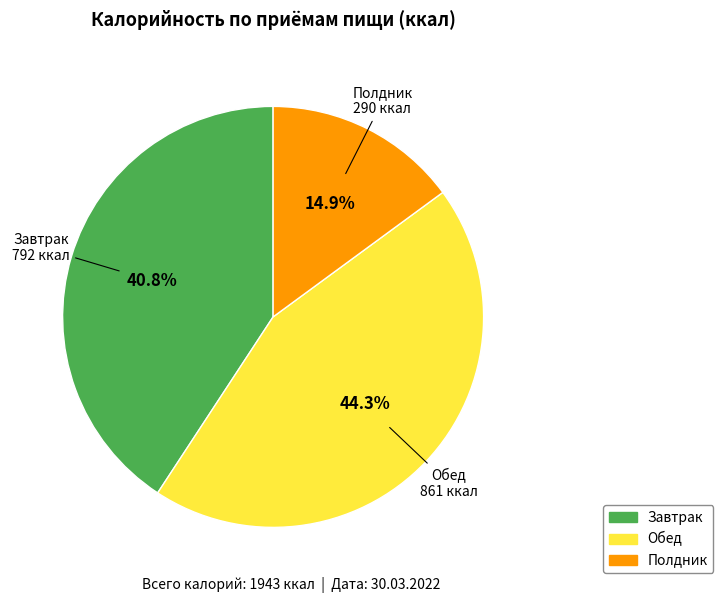

Which slice is the smallest?

Полдник